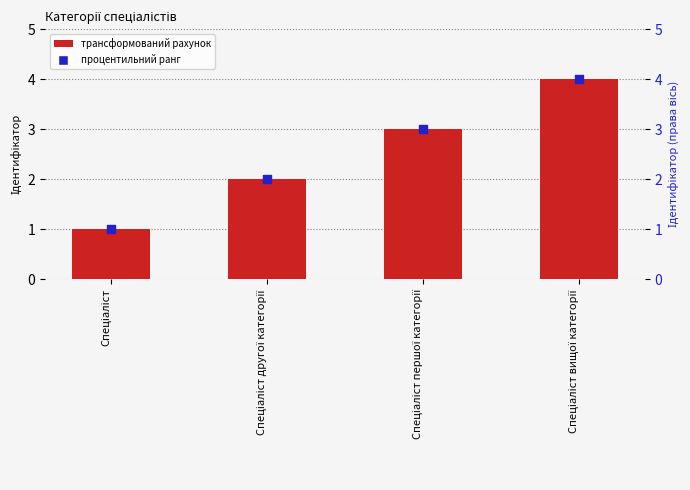

Is the value of Ідентифікатор (marker) at Спеціаліст першої категорії greater than the value of Ідентифікатор at Спеціаліст першої категорії?

No